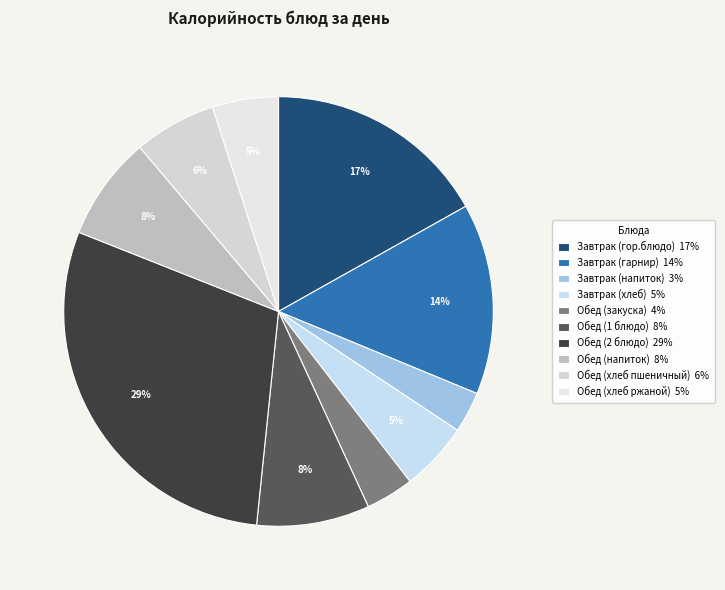

What percentage is the Завтрак (хлеб) slice, to the nearest percent?

5%